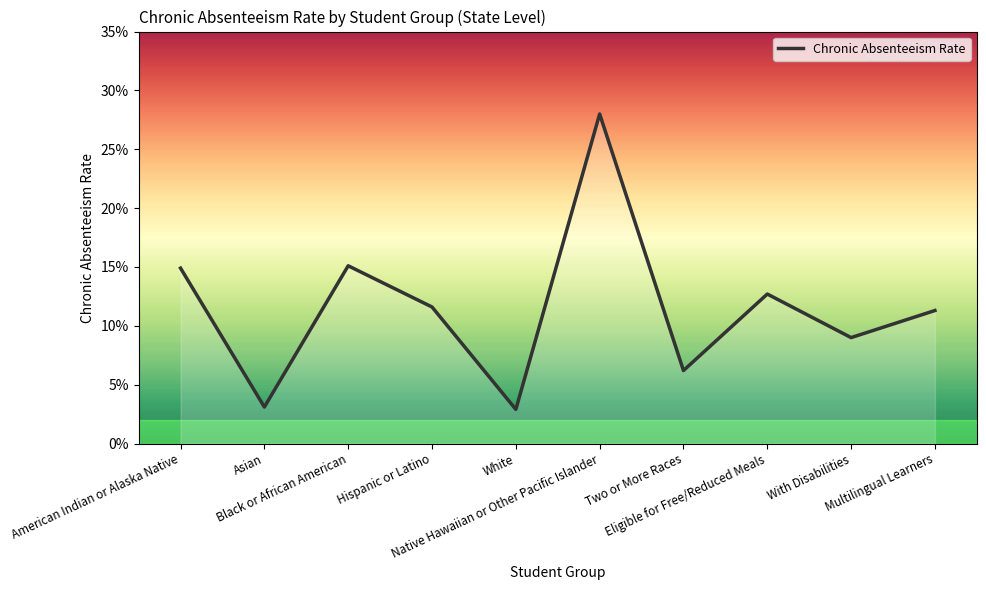

Is this an area chart (filled region under the line)?

Yes